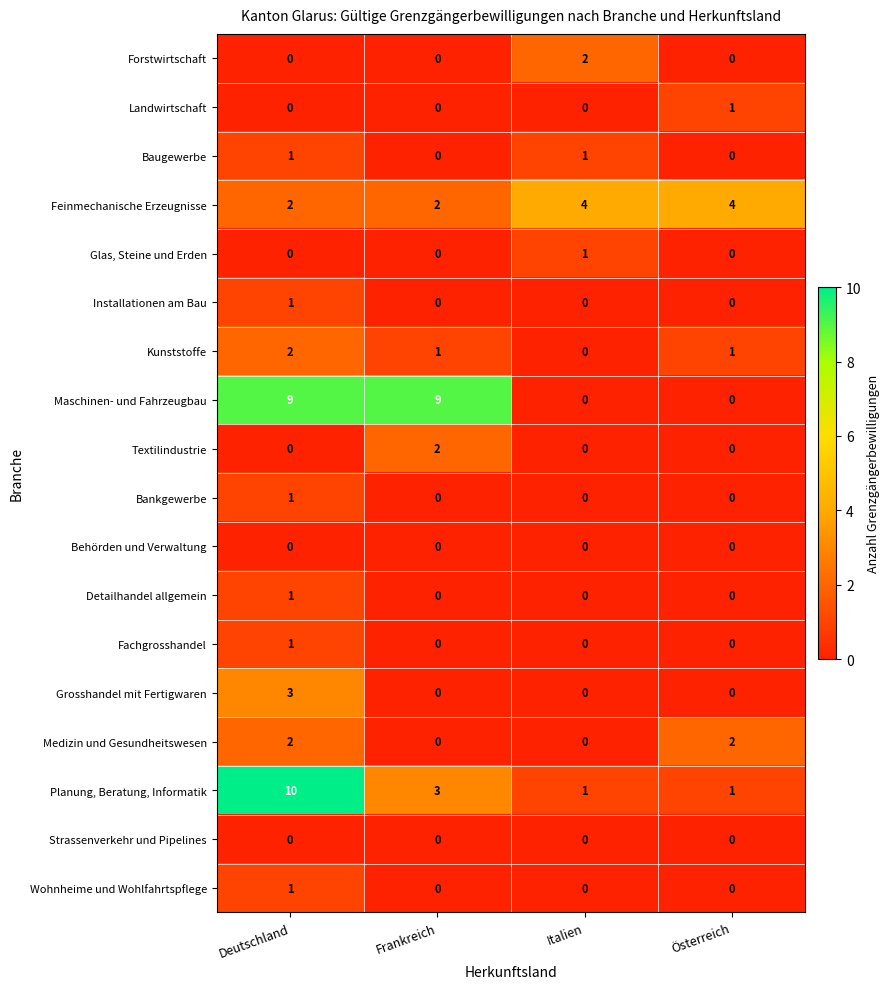

At which category is the sum across all series the highest?

Deutschland